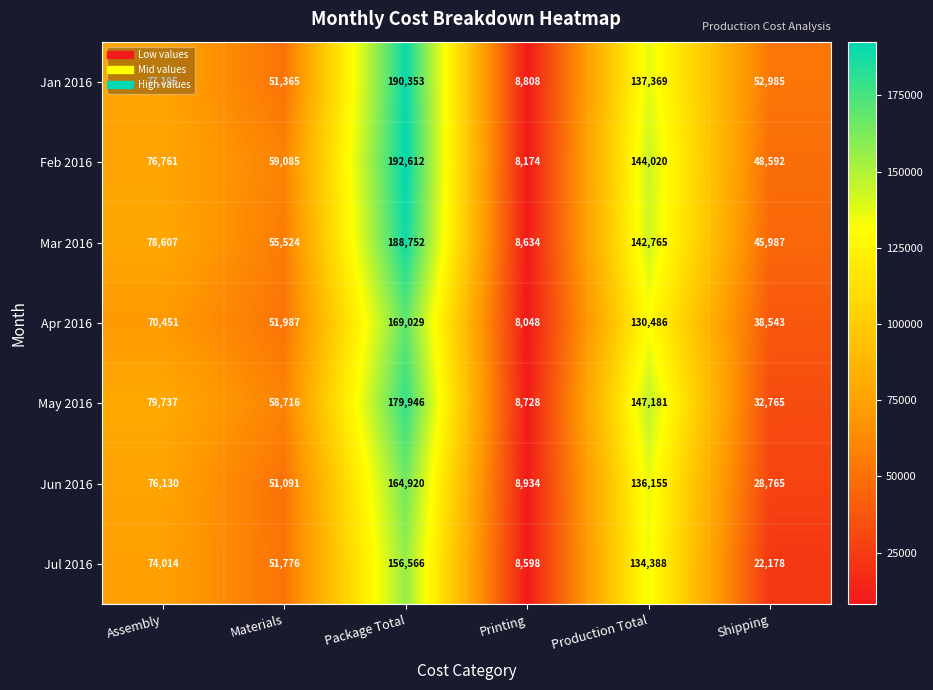

What is the smallest value displayed?

8048